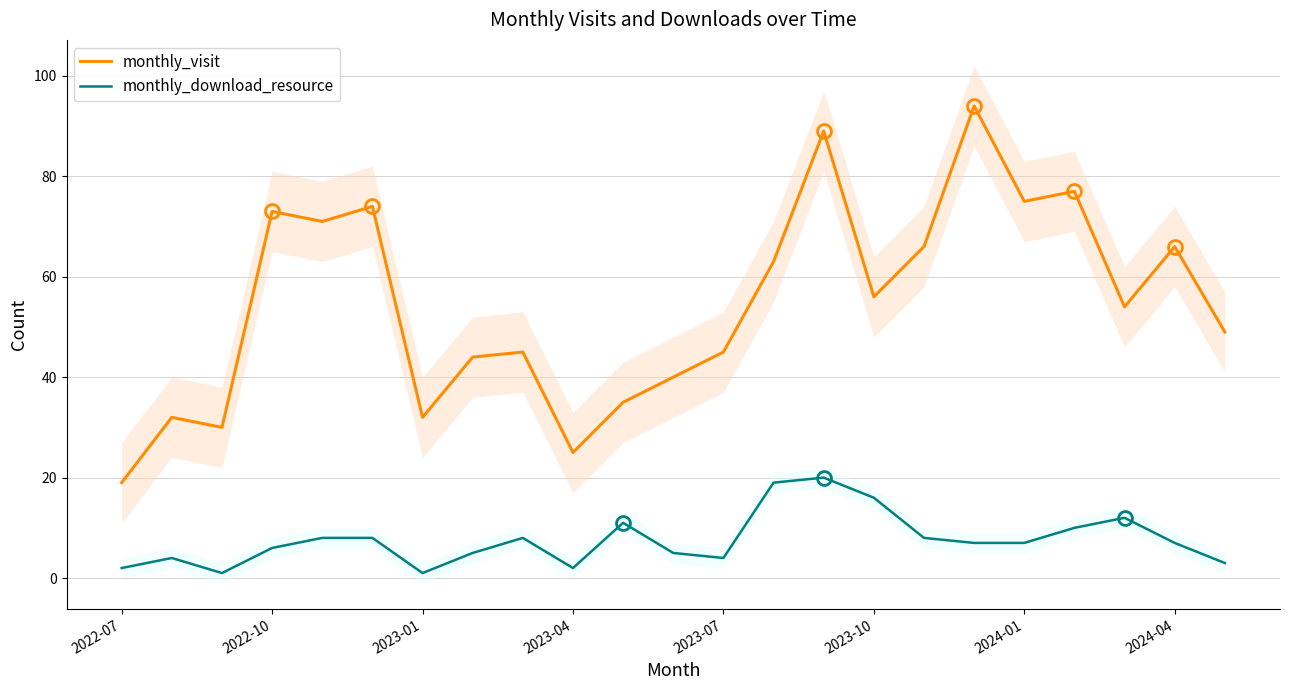

What is the total value across all series at 8?

53